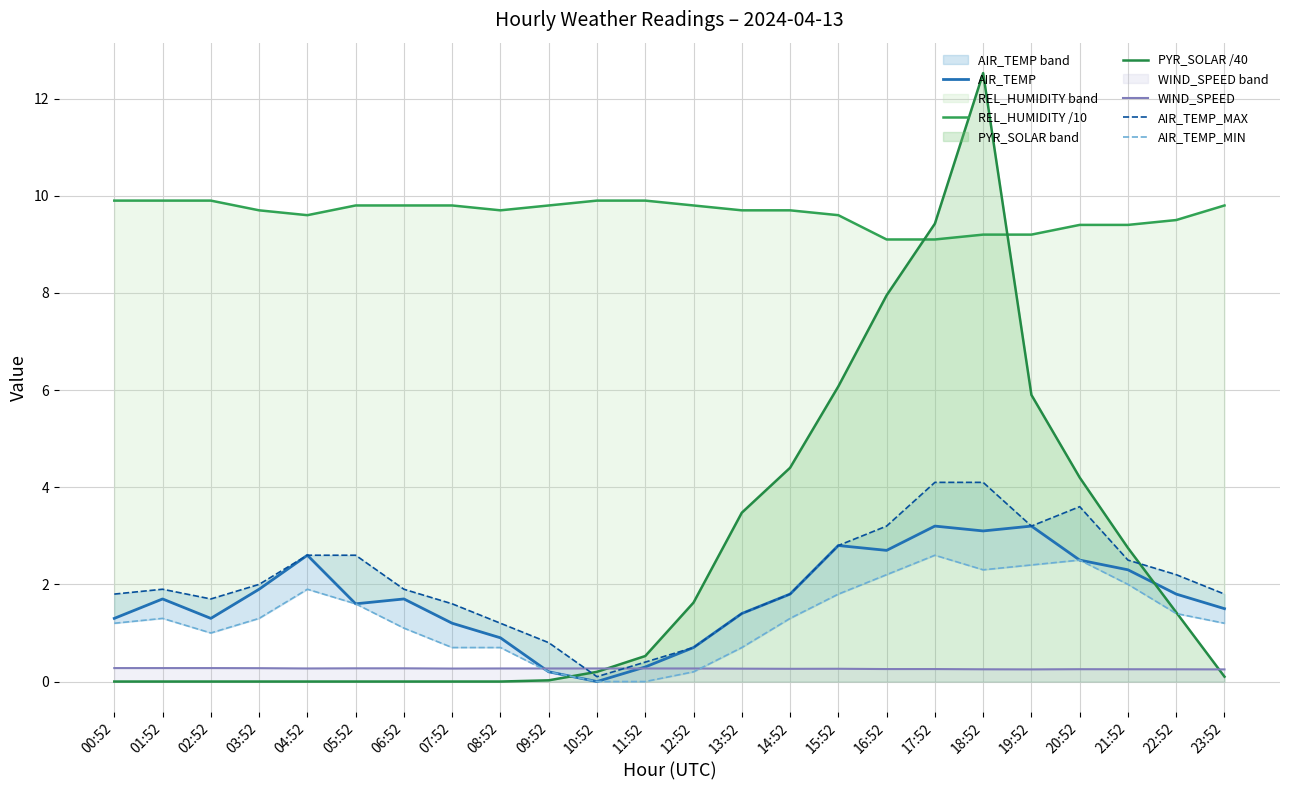

What are all the series names shown in the legend?

AIR_TEMP, REL_HUMIDITY /10, PYR_SOLAR /40, WIND_SPEED, AIR_TEMP_MAX, AIR_TEMP_MIN